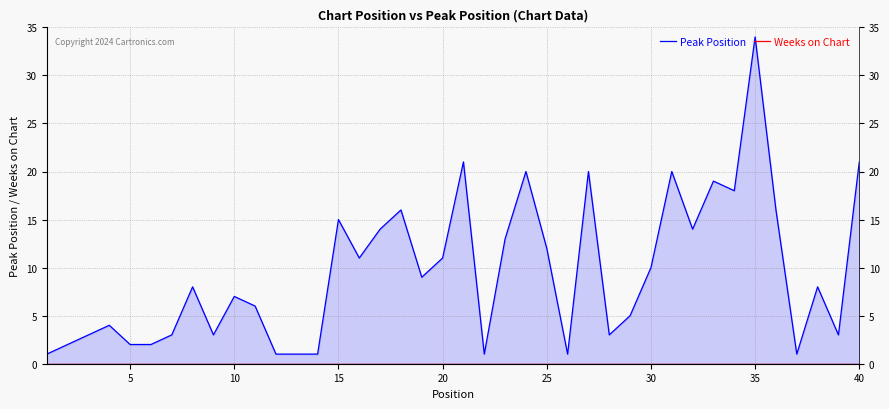

Between 22 and 23, which series saw the biggest shift?

Peak Position